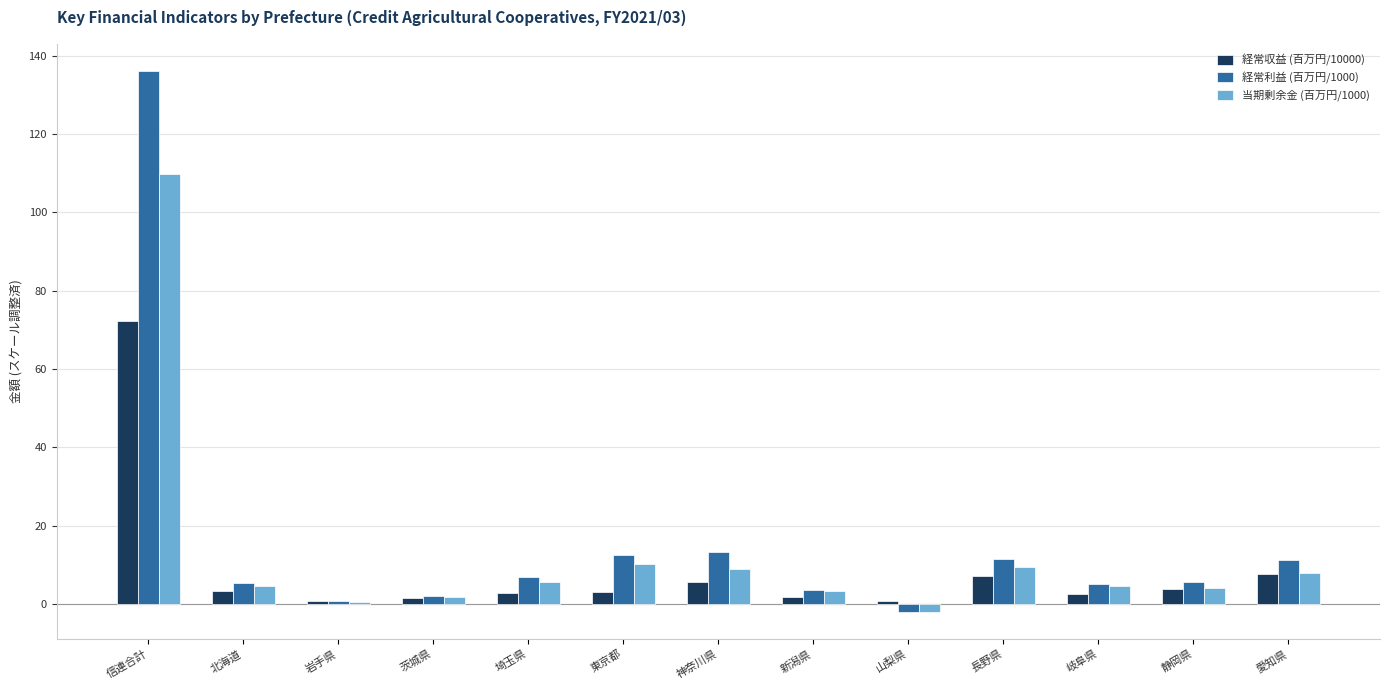

Which series has the widest spread of values?

経常利益 (百万円/1000)